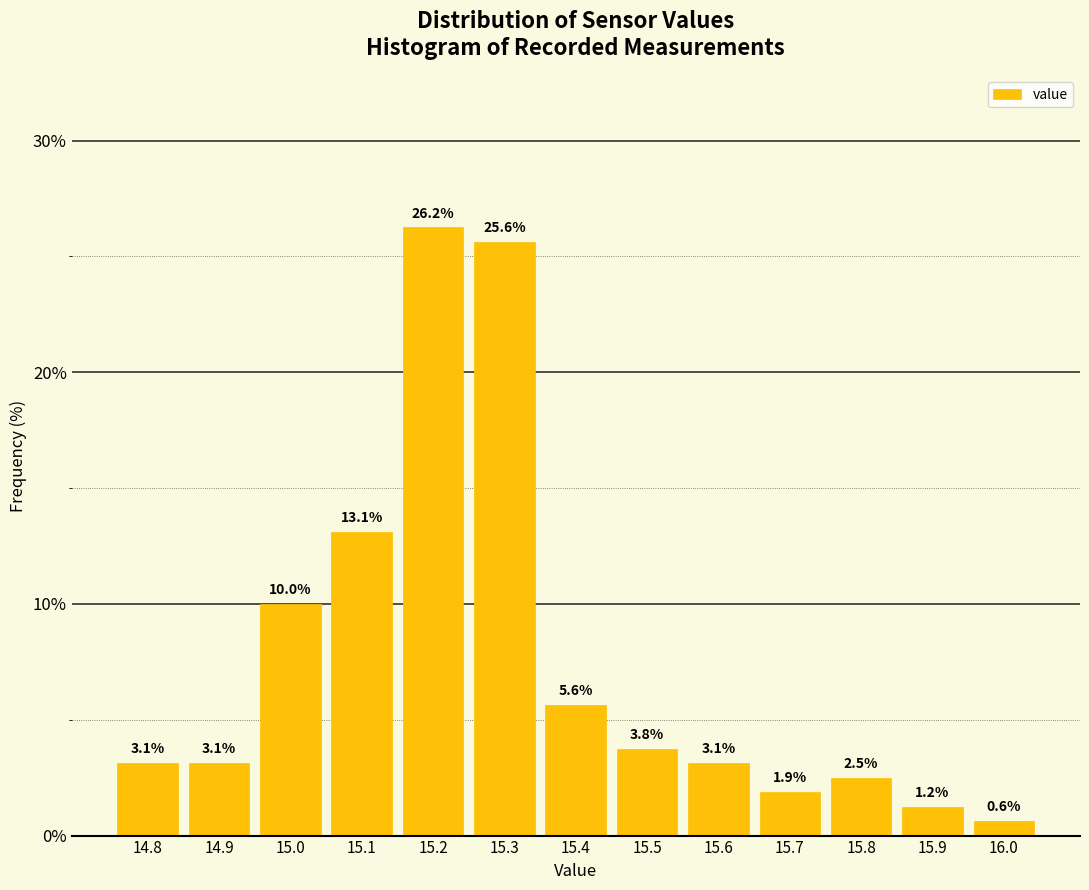

What is the approximate value at 15.0?

10.0